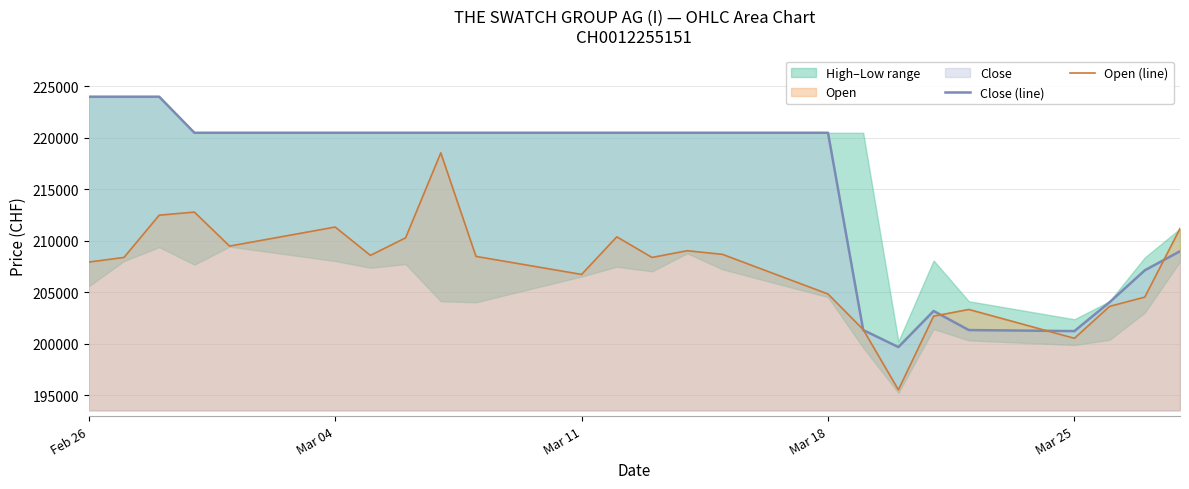

Reading left to right, transcribe all the data shown in this chart.

Close (line): 224000	224000	224000	220500	220500	220500	220500	220500	220500	220500	220500	220500	220500	220500	220500	220500	201350	199700	203200	201350	201250	204050	207150	209000
Open (line): 207950	208400	212500	212800	209500	211350	208600	210300	218550	208500	206750	210400	208400	209050	208700	204850	201400	195550	202700	203350	200550	203650	204550	211200